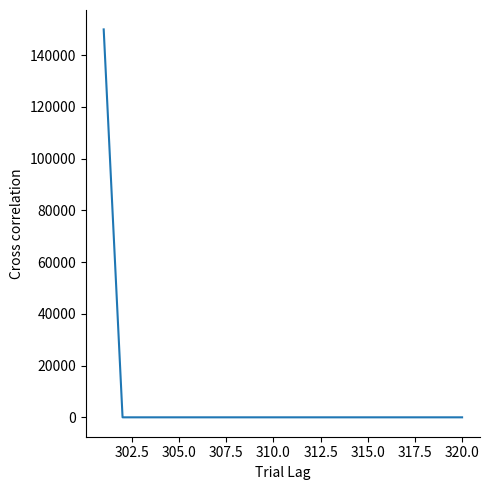

Does the chart have visible grid lines?

No